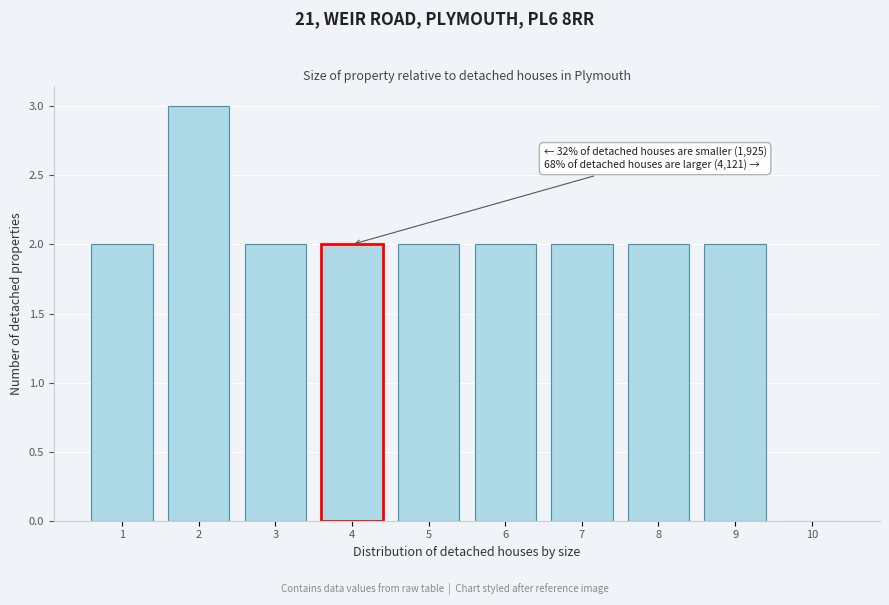

Reading left to right, list all the values displayed in this chart.

1=2	2=3	3=2	4=2	5=2	6=2	7=2	8=2	9=2	10=0